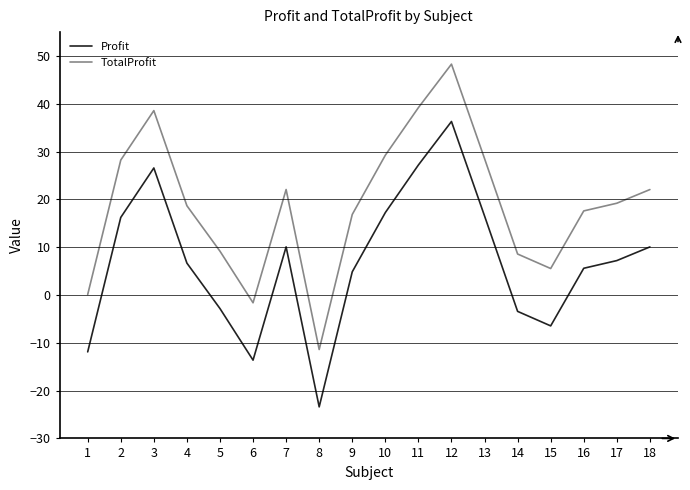

How many interior local peaks does the Profit series have?

3